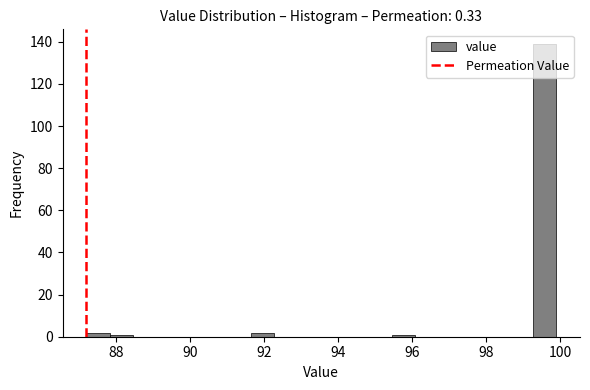

Around what value on the x-axis is the tallest bar? Give the approximate position of its centre, as read against the axis.

99.6